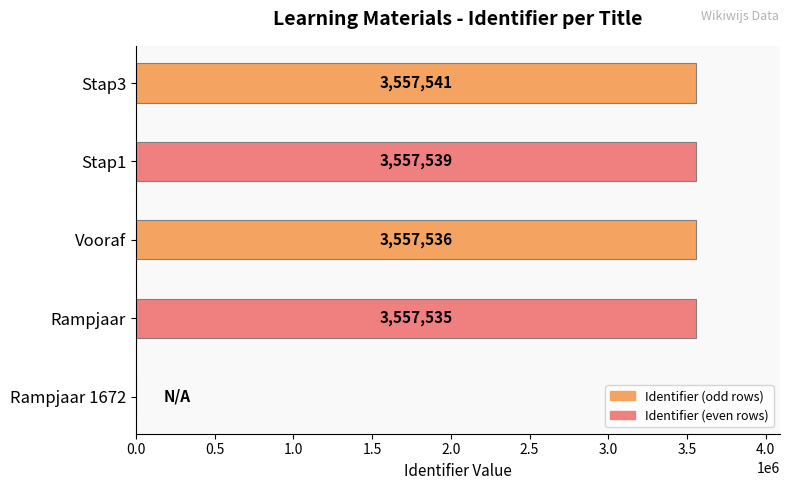

How many distinct data groups are displayed?

1